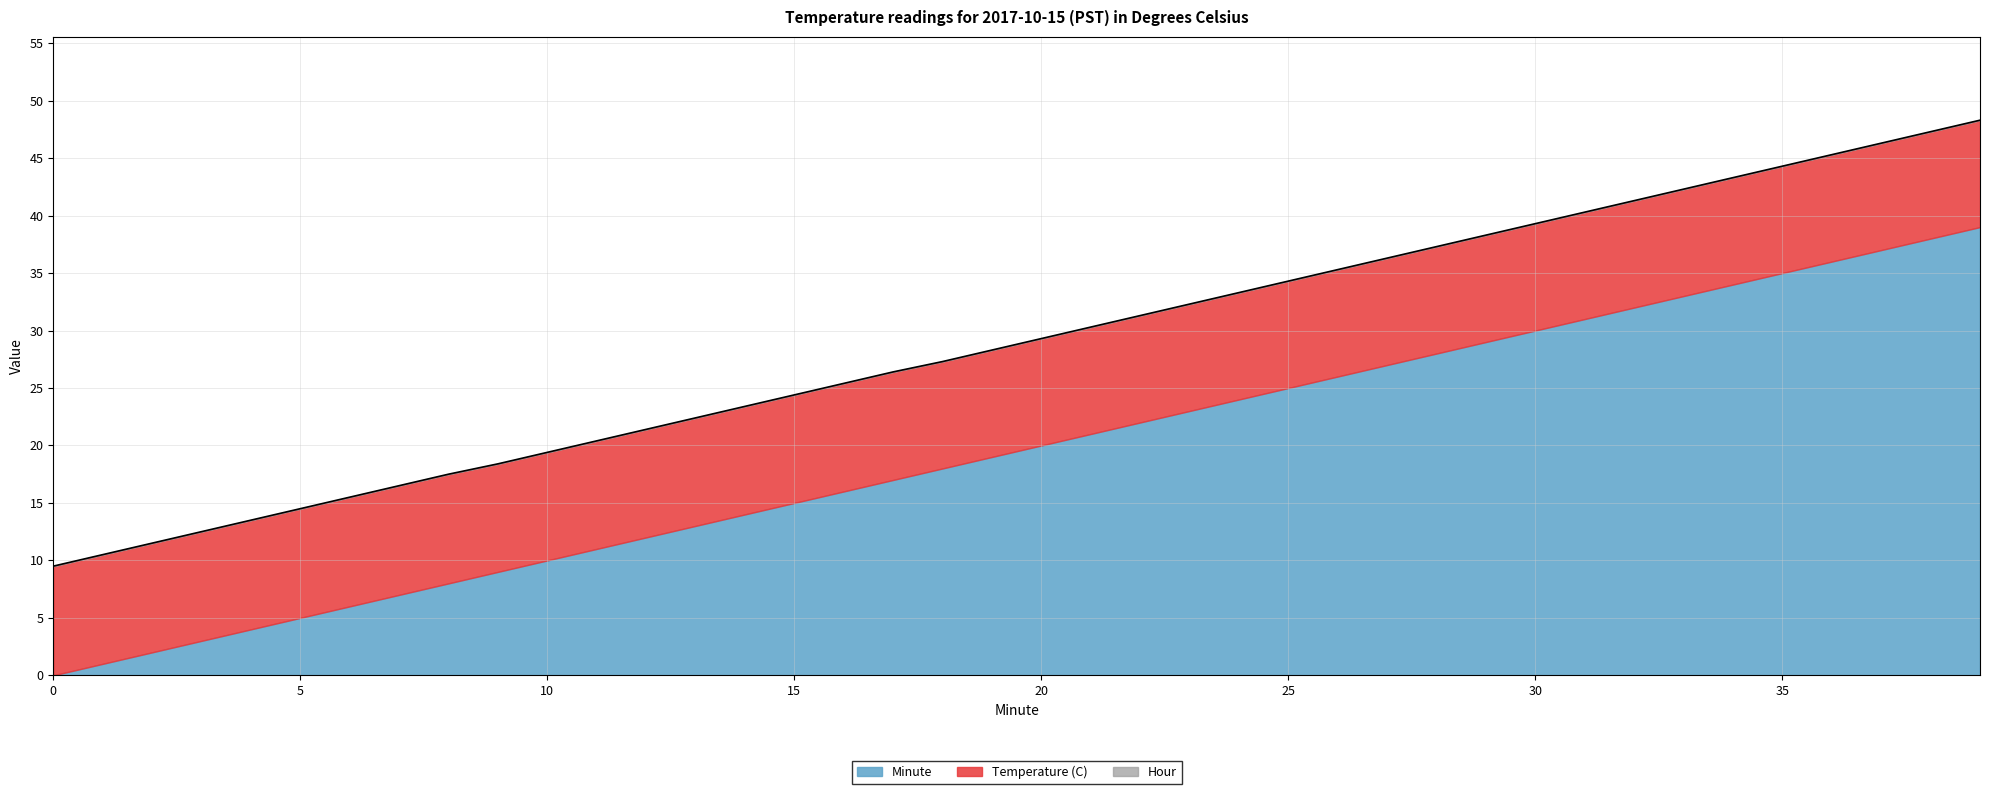

Reading left to right, transcribe all the data shown in this chart.

Temperature (C): 0=9.5	1=9.5	2=9.5	3=9.5	4=9.5	5=9.5	6=9.5	7=9.5	8=9.5	9=9.4	10=9.4	11=9.4	12=9.4	13=9.4	14=9.4	15=9.4	16=9.4	17=9.4	18=9.3	19=9.3	20=9.3	21=9.3	22=9.3	23=9.3	24=9.3	25=9.3	26=9.3	27=9.3	28=9.3	29=9.3	30=9.3	31=9.3	32=9.3	33=9.3	34=9.3	35=9.3	36=9.3	37=9.3	38=9.3	39=9.3
Hour: 0=0.0	1=0.0	2=0.0	3=0.0	4=0.0	5=0.0	6=0.0	7=0.0	8=0.0	9=0.0	10=0.0	11=0.0	12=0.0	13=0.0	14=0.0	15=0.0	16=0.0	17=0.0	18=0.0	19=0.0	20=0.0	21=0.0	22=0.0	23=0.0	24=0.0	25=0.0	26=0.0	27=0.0	28=0.0	29=0.0	30=0.0	31=0.0	32=0.0	33=0.0	34=0.0	35=0.0	36=0.0	37=0.0	38=0.0	39=0.0
Minute: 0=0.0	1=1.0	2=2.0	3=3.0	4=4.0	5=5.0	6=6.0	7=7.0	8=8.0	9=9.0	10=10.0	11=11.0	12=12.0	13=13.0	14=14.0	15=15.0	16=16.0	17=17.0	18=18.0	19=19.0	20=20.0	21=21.0	22=22.0	23=23.0	24=24.0	25=25.0	26=26.0	27=27.0	28=28.0	29=29.0	30=30.0	31=31.0	32=32.0	33=33.0	34=34.0	35=35.0	36=36.0	37=37.0	38=38.0	39=39.0